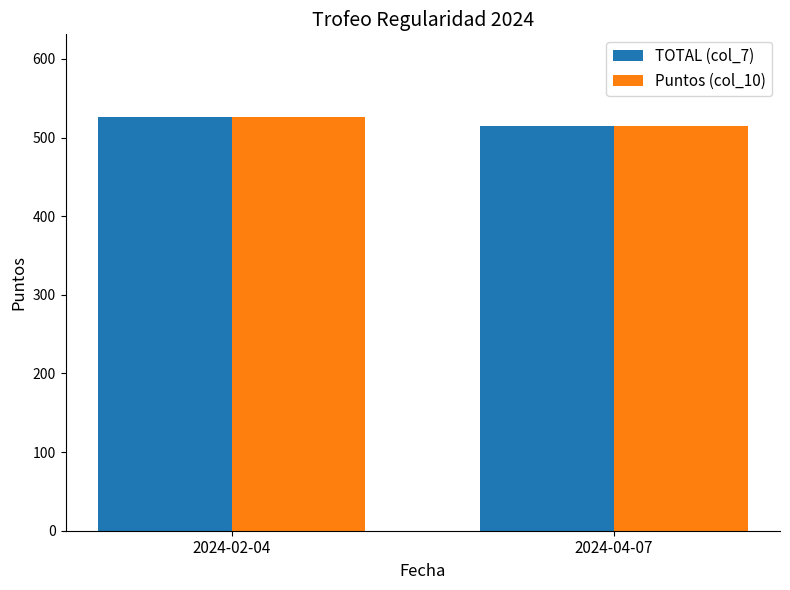

What is the value of the Puntos (col_10) bar at the 2nd from the left?

515